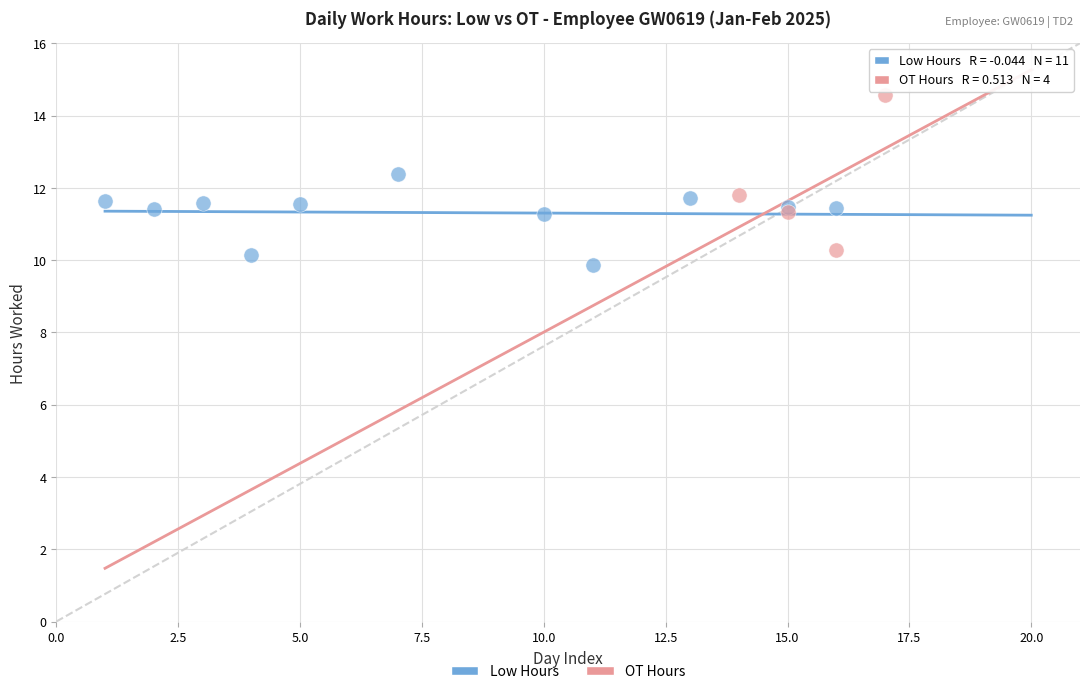

Which series has the largest Y range (max minus min)?

OT Hours